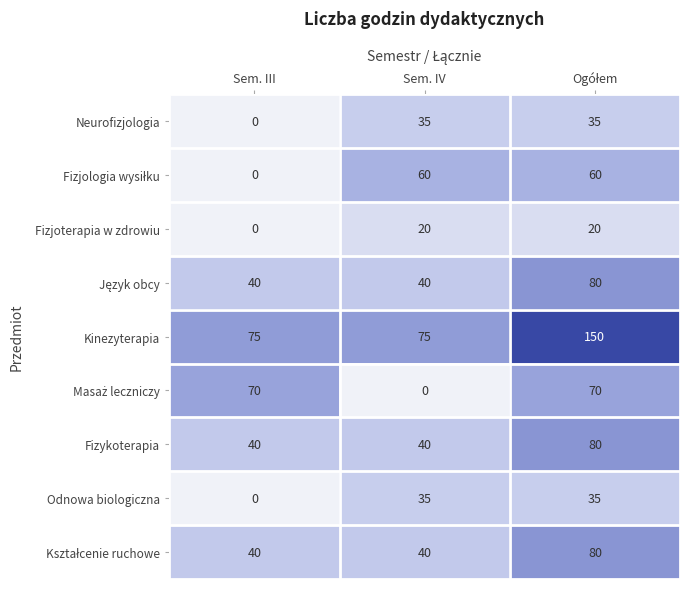

Count the number of categories in the chart.

3